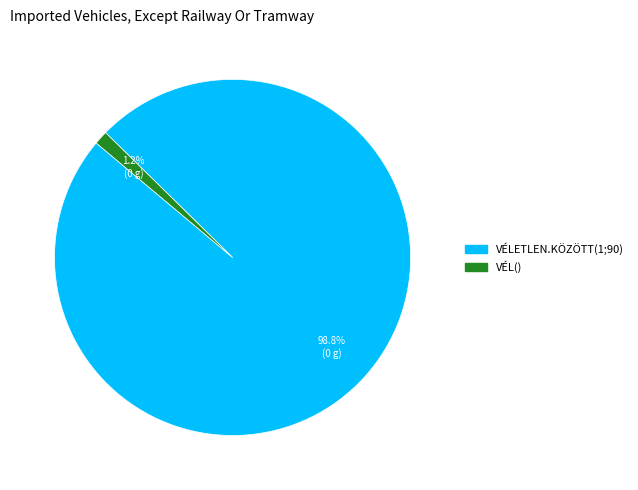

Combined, what portion of the pie is VÉLETLEN.KÖZÖTT(1;90) and VÉL()?

100.0%